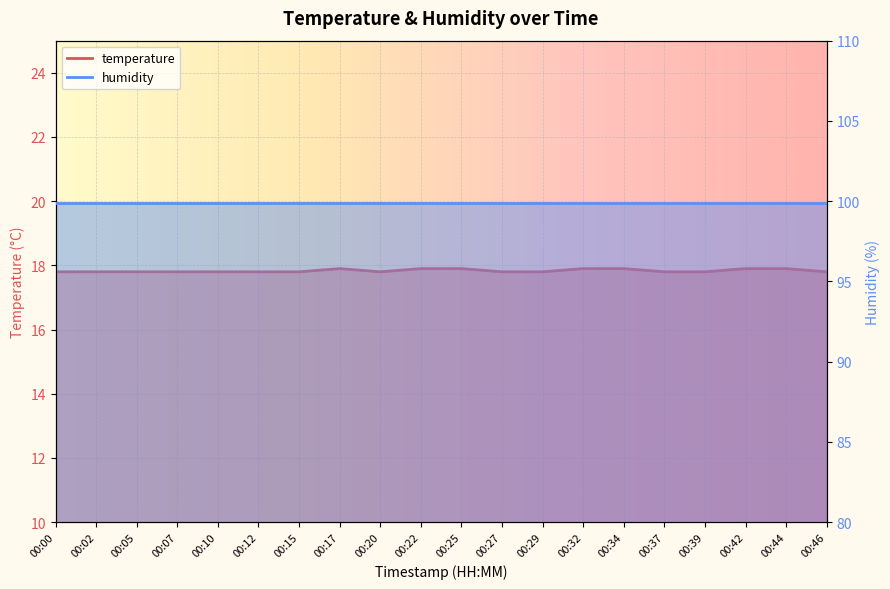

Which category has the highest value across all series?

00:17